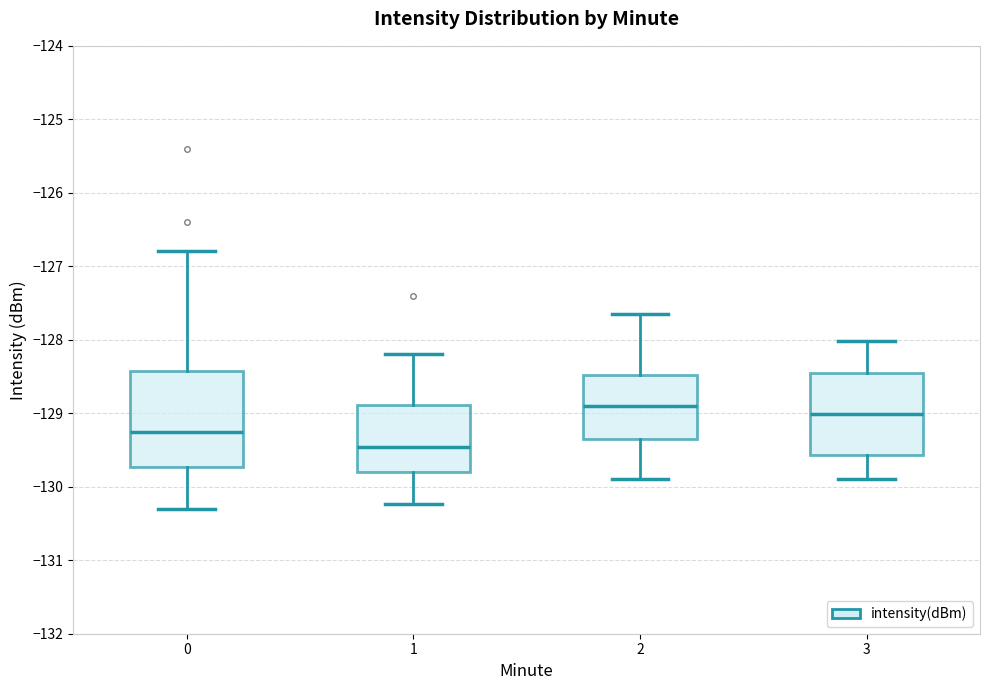

Where is the upper edge of the box at x = 1 on the y-axis? The values are not printed on the chart, so give them approximately, as read against the axis.

-128.9